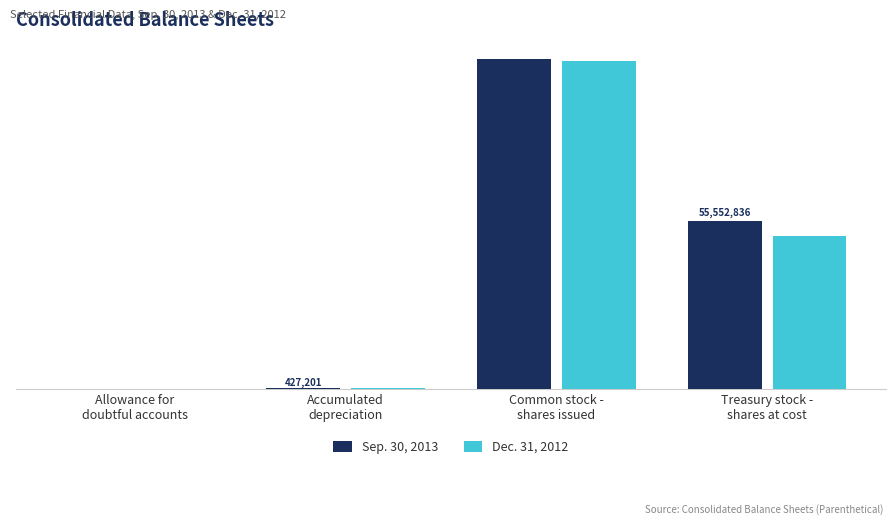

What is the total value across all series at Accumulated
depreciation?

825240